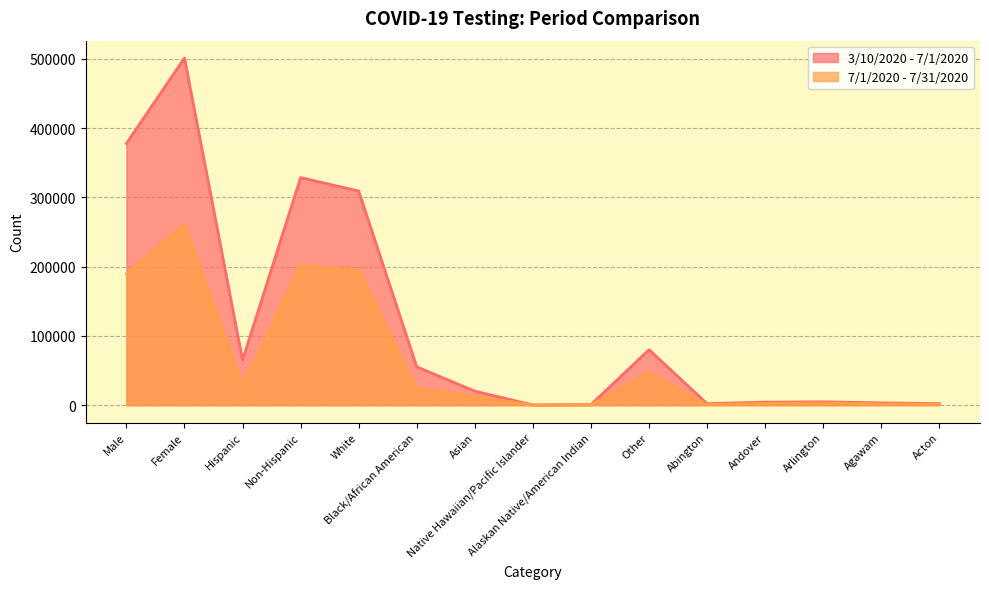

How many data points in 3/10/2020 - 7/1/2020 are above 20192?

7